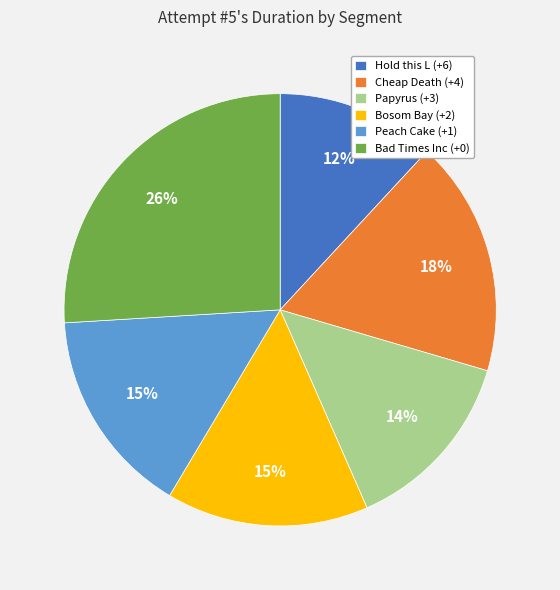

What percentage is the Papyrus (+3) slice, to the nearest percent?

14%